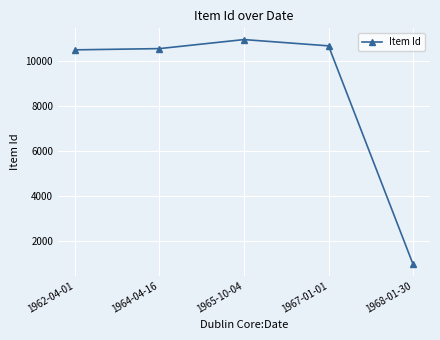

What is the smallest value displayed?

984